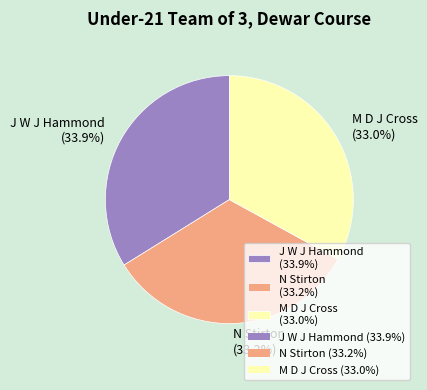

To the nearest percent, what portion does N Stirton represent?

33%